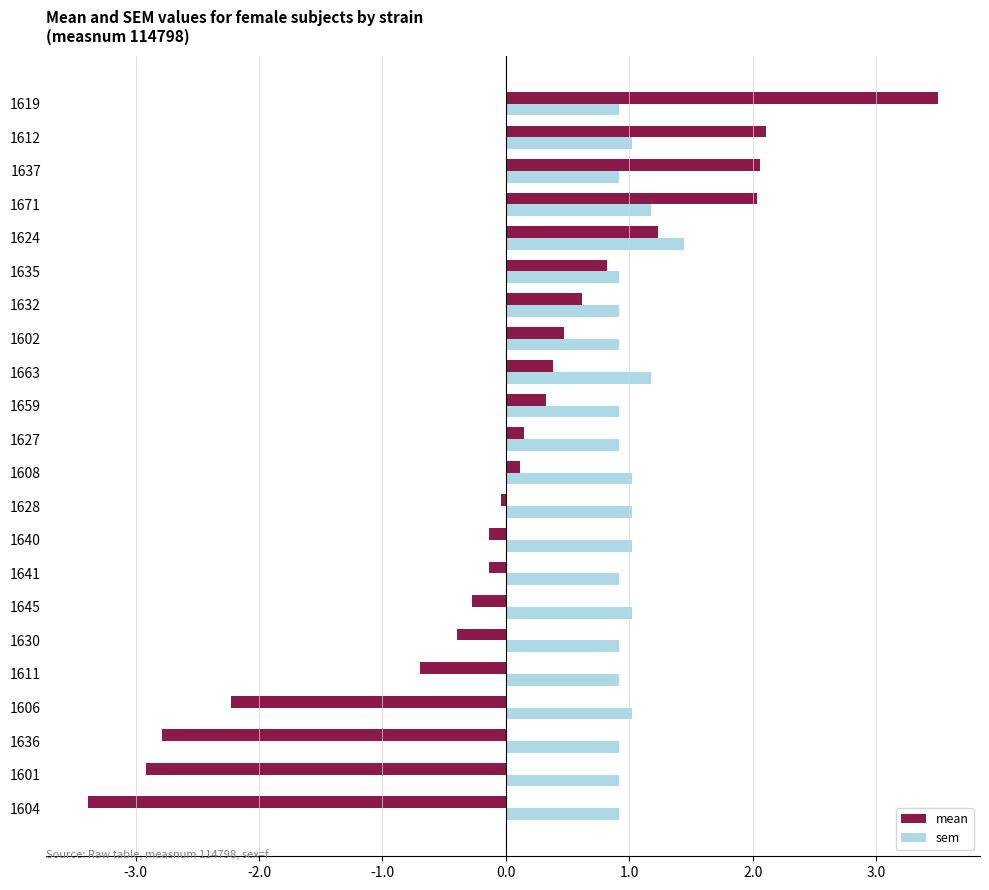

At which category is the sum across all series the highest?

1619